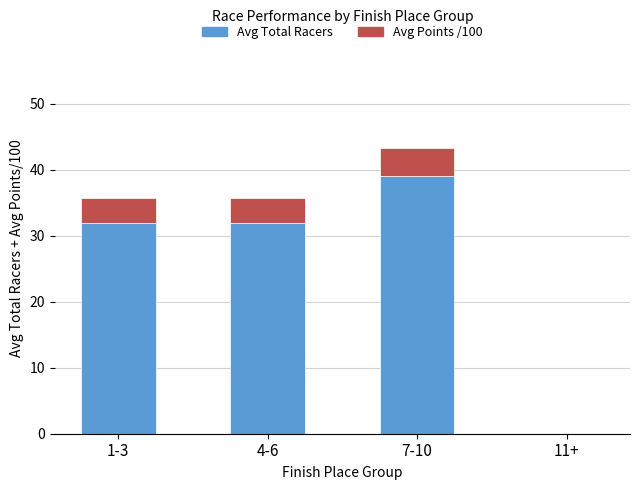

Count the number of data series in this chart.

2